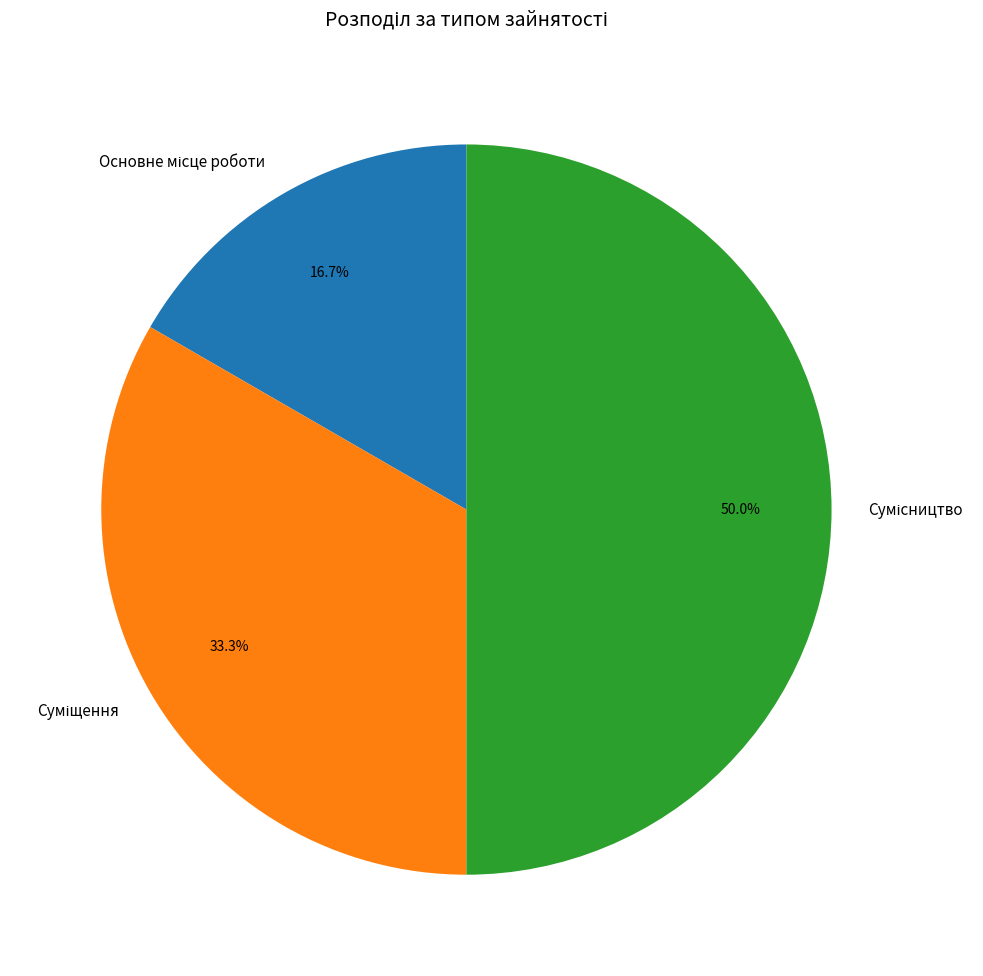

Does Суміщення represent more than half of the total?

No